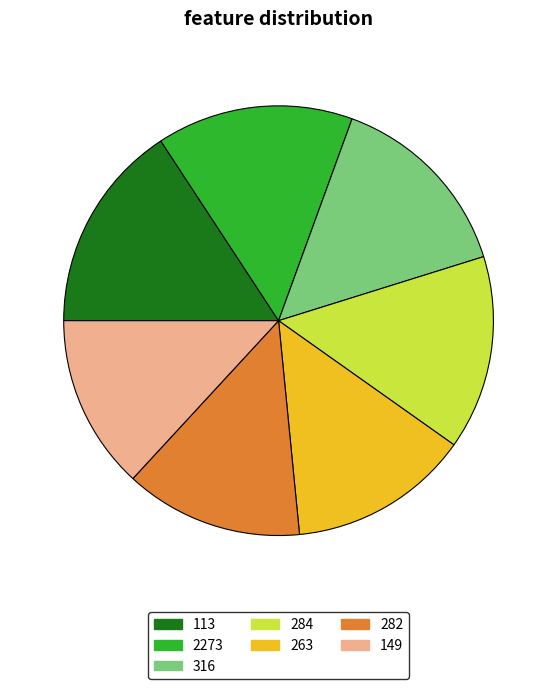

Is 2273 the majority of the pie?

No